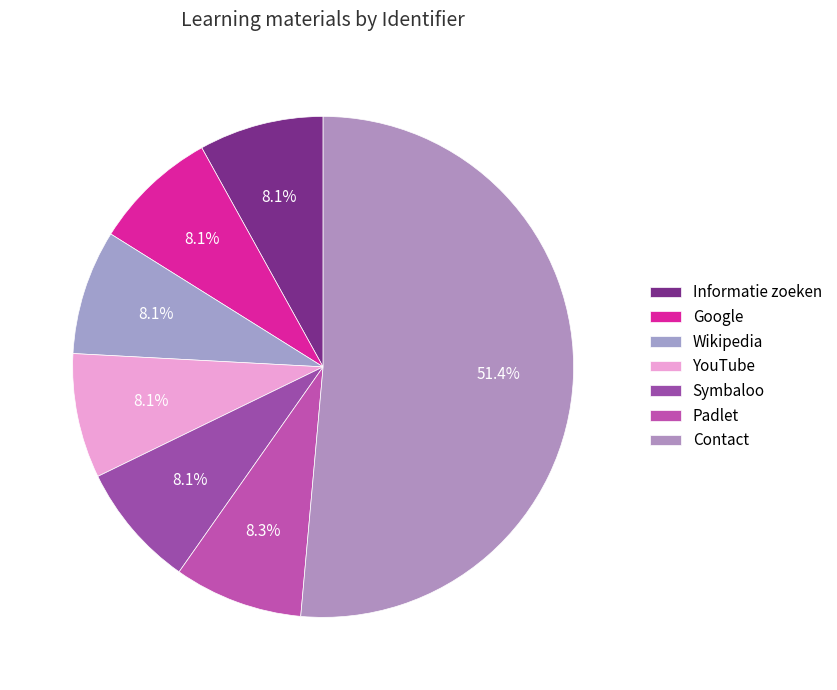

How many segments does this pie chart have?

7